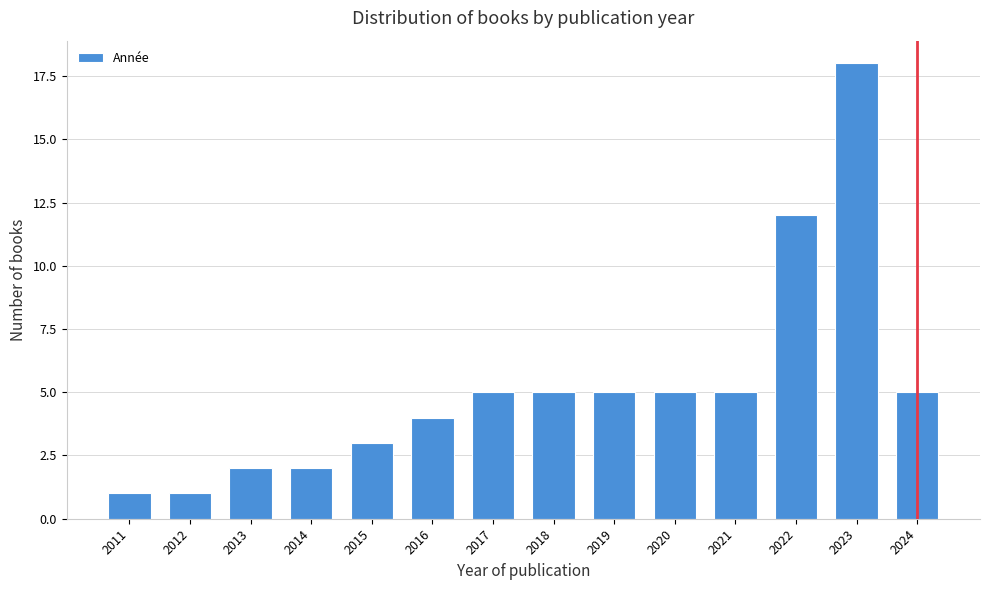

Reading left to right, list all the values displayed in this chart.

2011=1	2012=1	2013=2	2014=2	2015=3	2016=4	2017=5	2018=5	2019=5	2020=5	2021=5	2022=12	2023=18	2024=5